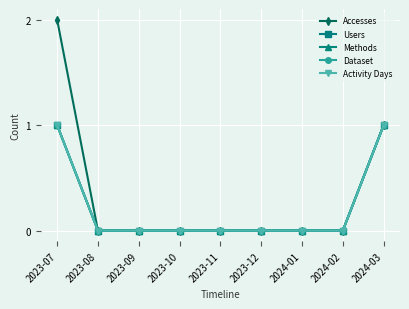

Does the chart have visible grid lines?

Yes